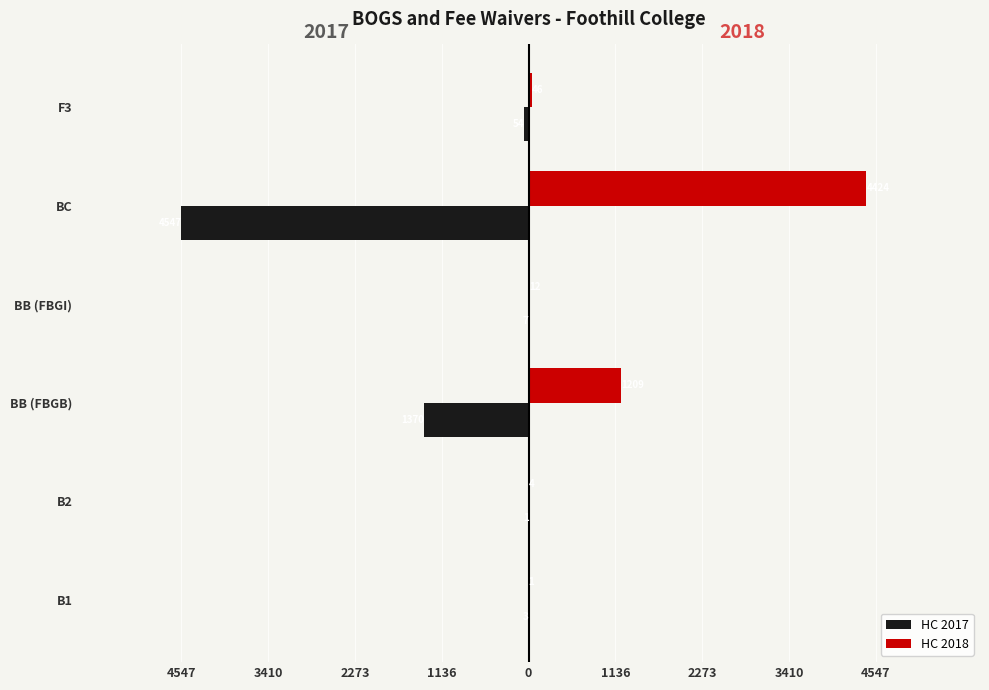

What are all the series names shown in the legend?

HC 2017, HC 2018